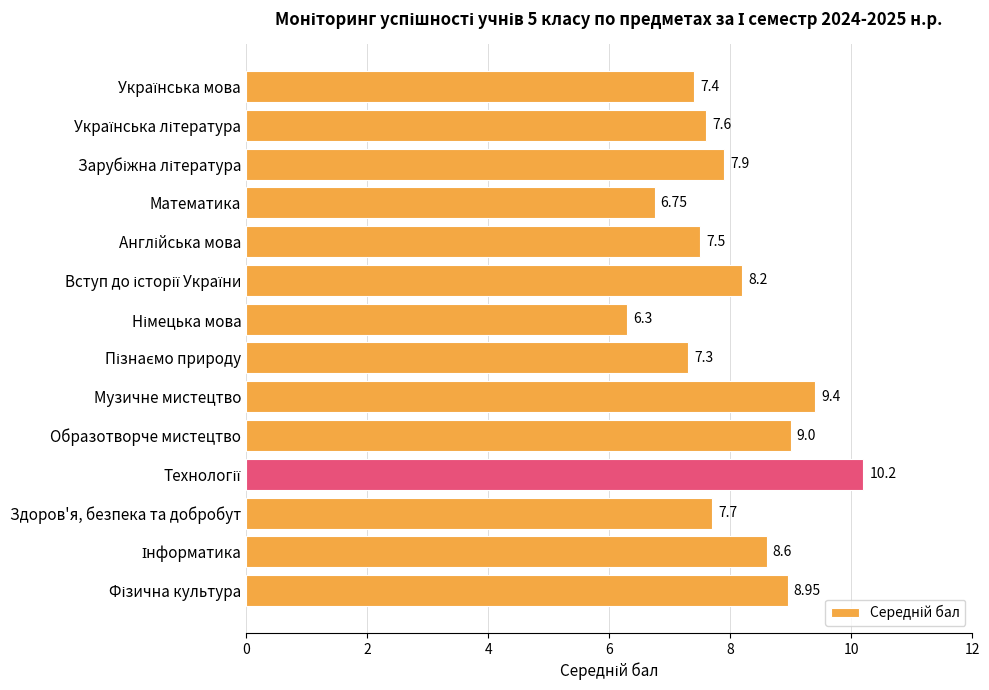

What is the difference between the second highest and minimum values?

3.1